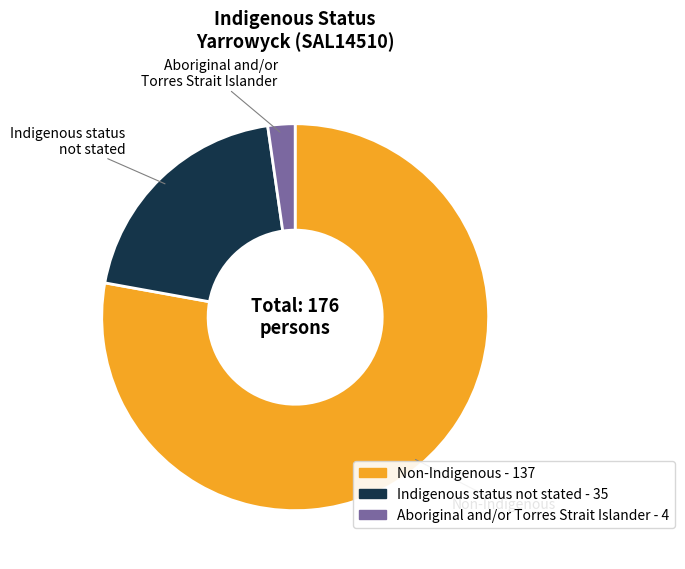

Between Indigenous status not stated and Non-Indigenous, which is larger?

Non-Indigenous